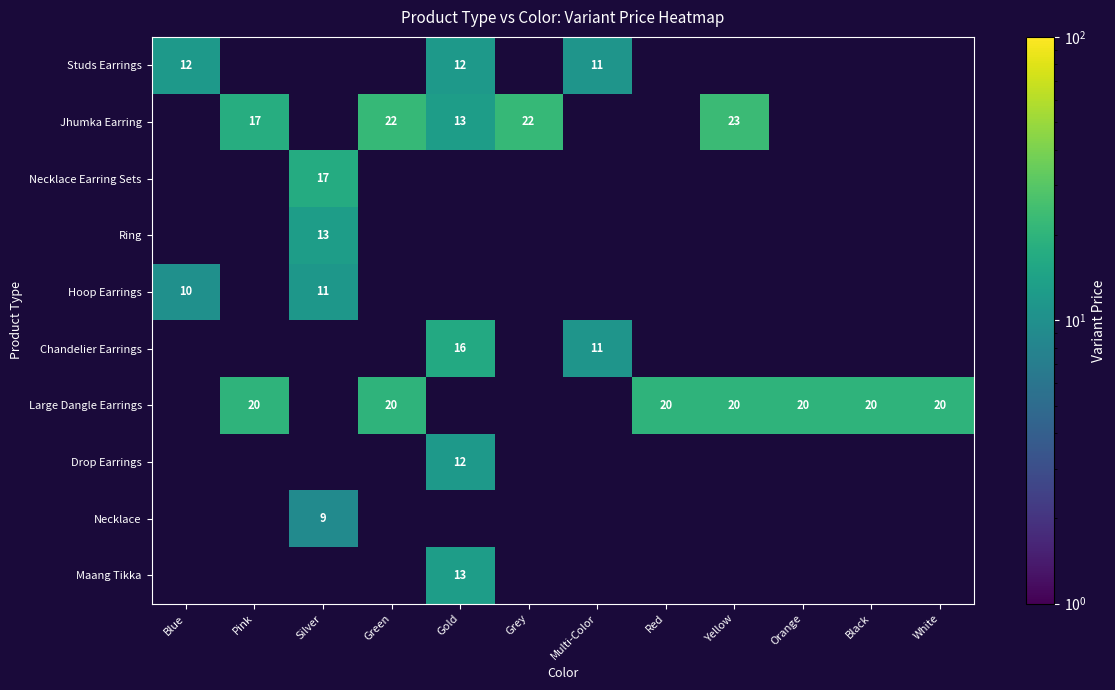

How many distinct data groups are displayed?

10